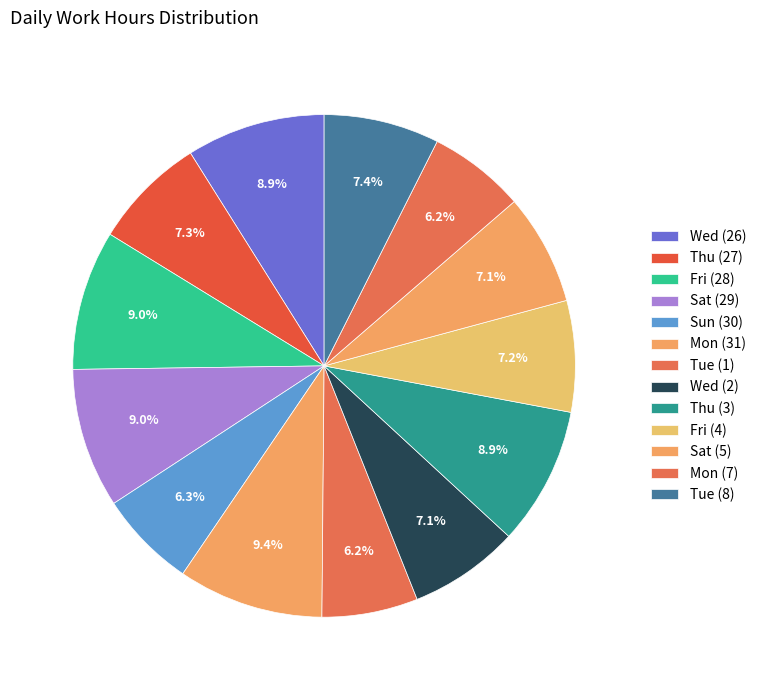

Count the number of slices in the pie.

13